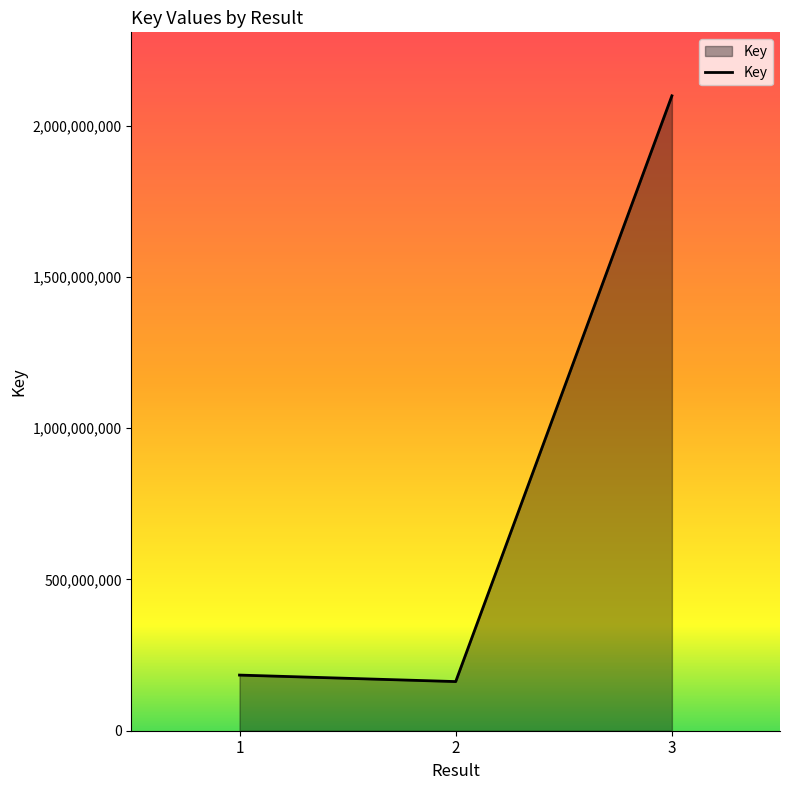

The value at 1 is 183889165. True or false?

True